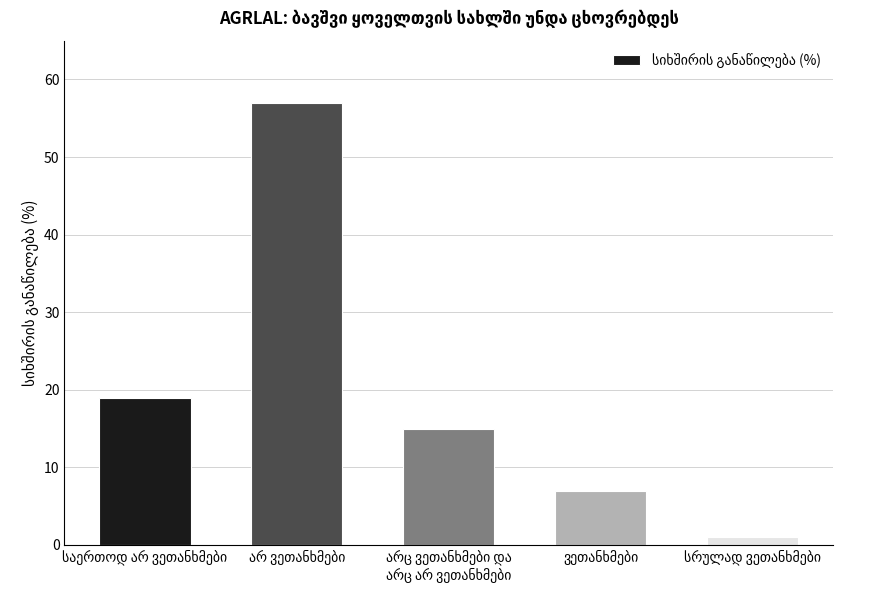

What is the value of the 4th bar from the left?

7